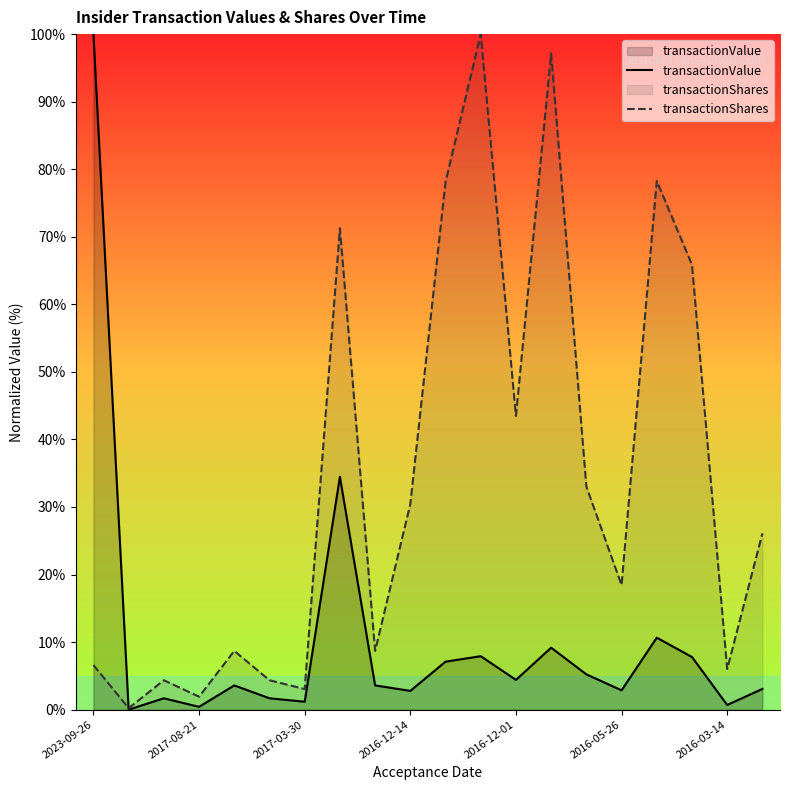

How many values in the transactionValue series exceed 3?

12